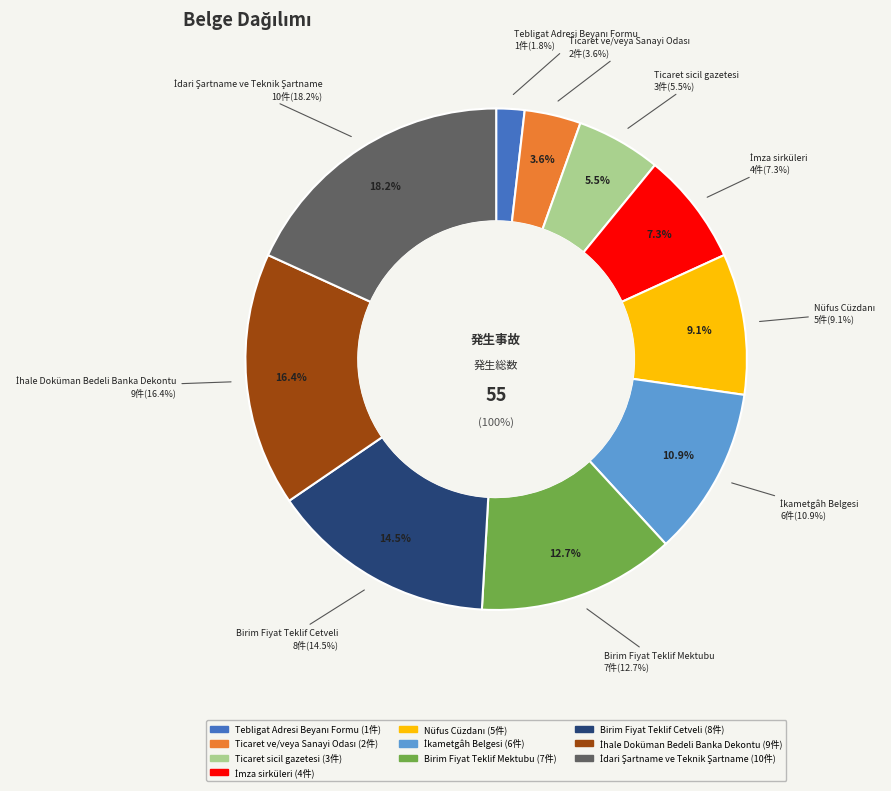

The İhale Doküman Bedeli Banka Dekontu slice represents 16% of the pie. True or false?

True